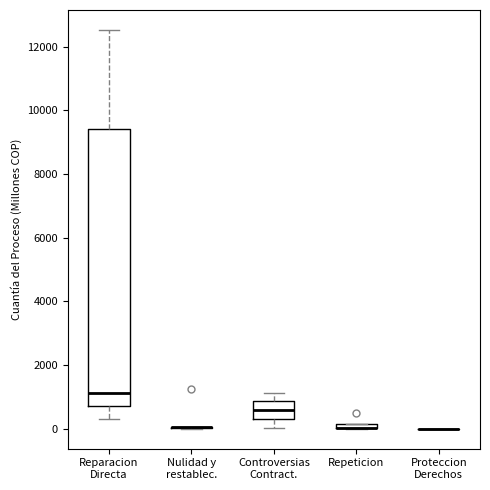

Where is the upper edge of the box for Repeticion on the y-axis? The values are not printed on the chart, so give them approximately, as read against the axis.

200